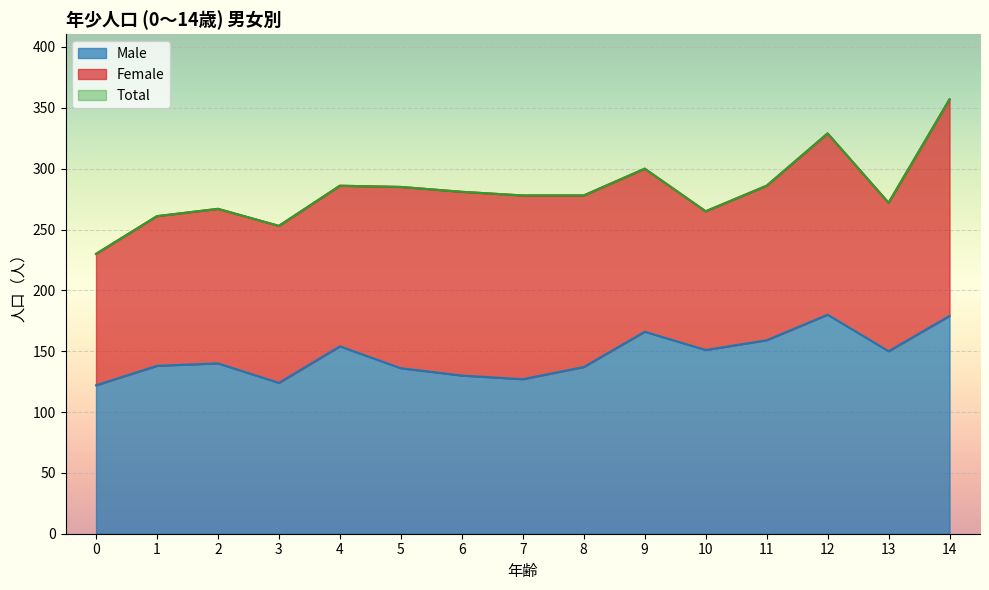

In Total, how many points are higher than both neighbors (excluding endpoints)?

4